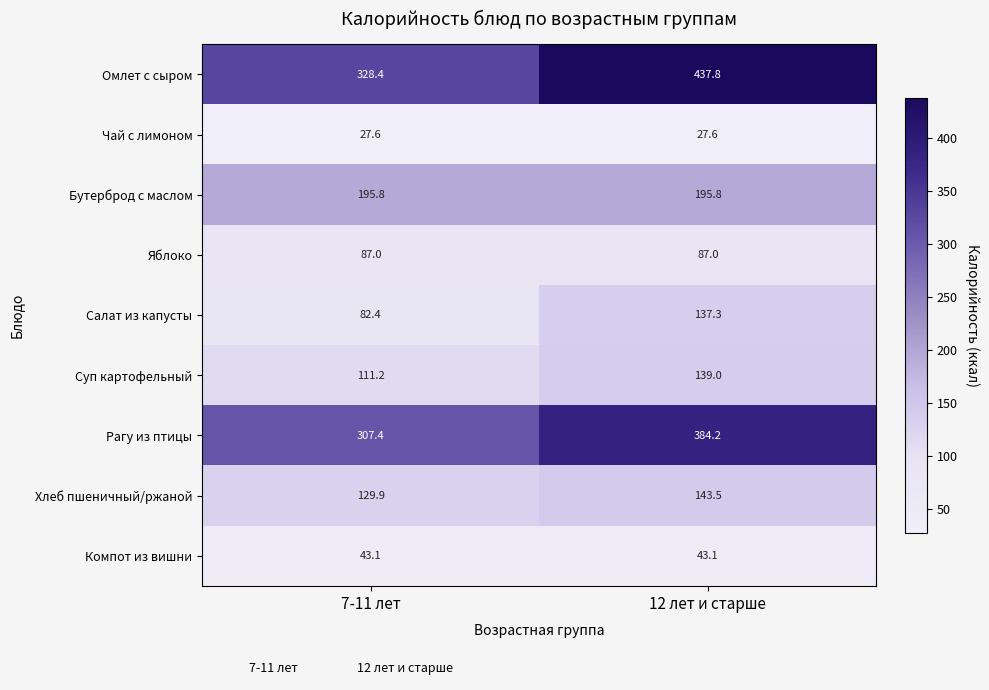

Reading left to right, what are all the values shown in this chart?

Омлет с сыром: 7-11 лет=328.4	12 лет и старше=437.8
Чай с лимоном: 7-11 лет=27.6	12 лет и старше=27.6
Бутерброд с маслом: 7-11 лет=195.8	12 лет и старше=195.8
Яблоко: 7-11 лет=87.0	12 лет и старше=87.0
Салат из капусты: 7-11 лет=82.4	12 лет и старше=137.3
Суп картофельный: 7-11 лет=111.2	12 лет и старше=139.0
Рагу из птицы: 7-11 лет=307.4	12 лет и старше=384.2
Хлеб пшеничный/ржаной: 7-11 лет=129.9	12 лет и старше=143.5
Компот из вишни: 7-11 лет=43.1	12 лет и старше=43.1